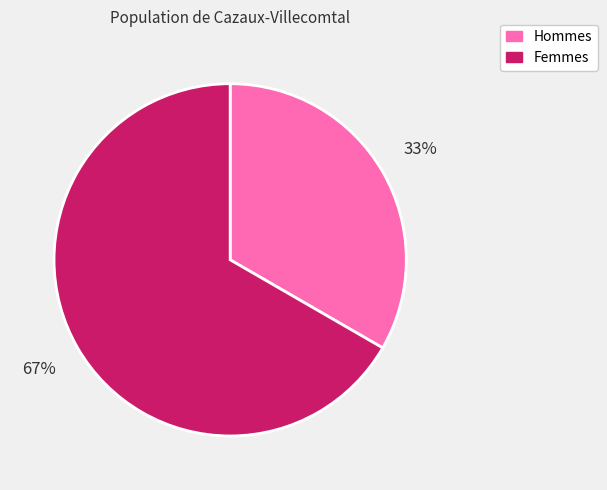

Is there any slice that represents more than half of the pie?

Yes